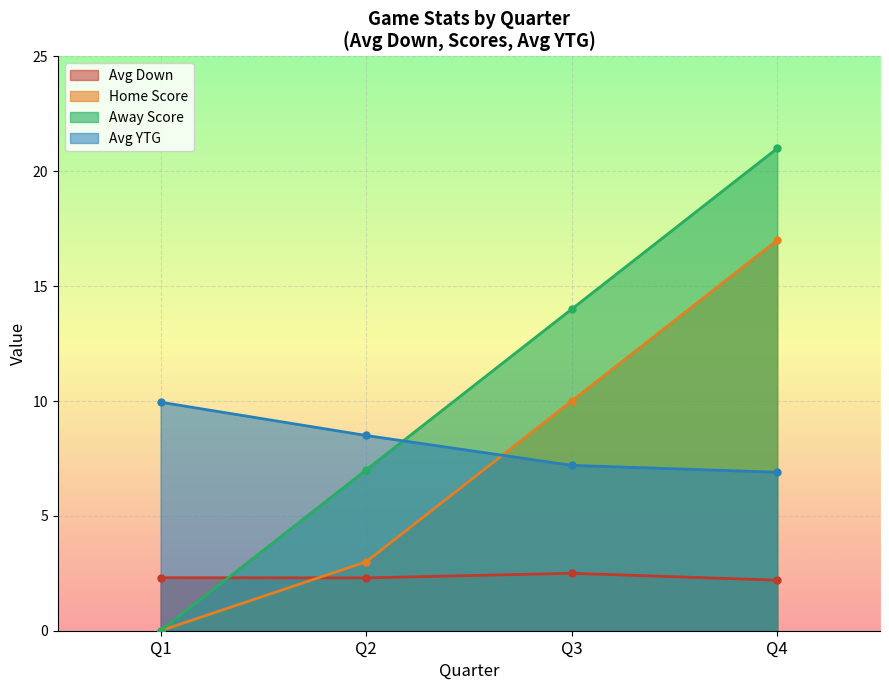

What are all the series names shown in the legend?

Avg Down, Home Score, Away Score, Avg YTG